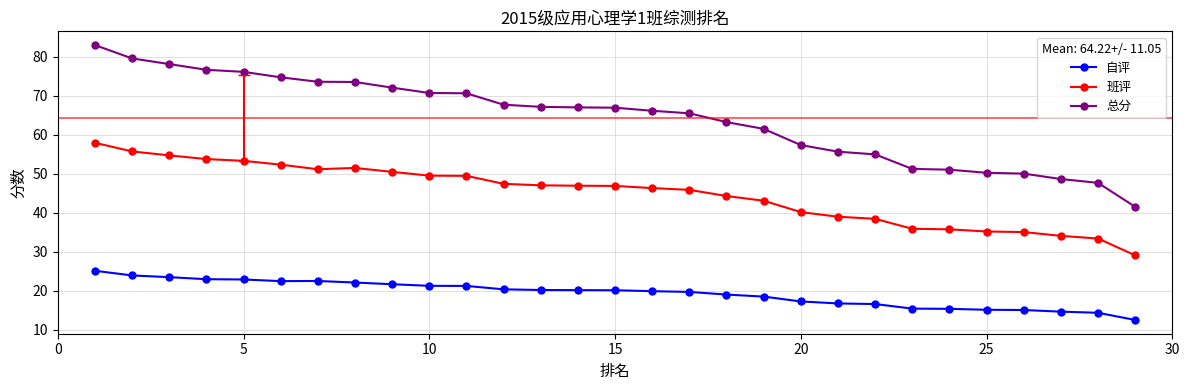

What is the value of the 自评 point at the 28th from the left?

14.3